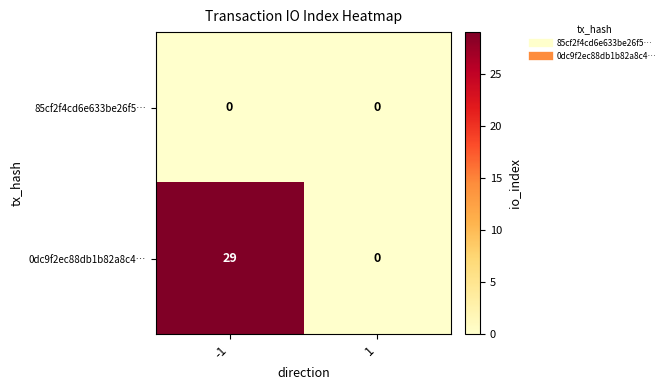

Reading left to right, what are all the values shown in this chart?

85cf2f4cd6e633be26f5…: -1=0	1=0
0dc9f2ec88db1b82a8c4…: -1=29	1=0